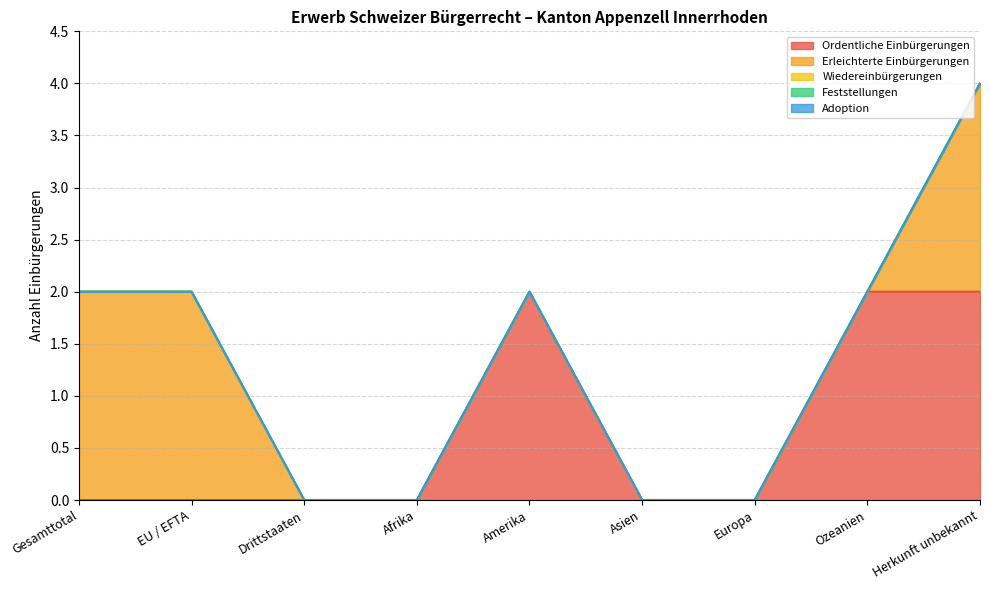

True or false: Adoption has more than 2 interior local peaks.

False